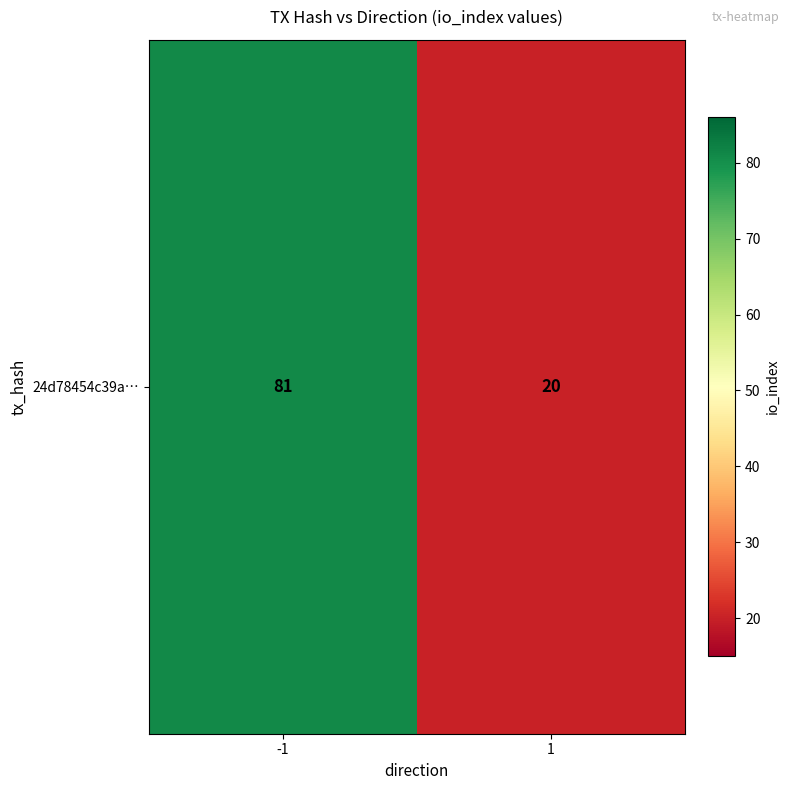

True or false: the data shows 81 at -1.

True